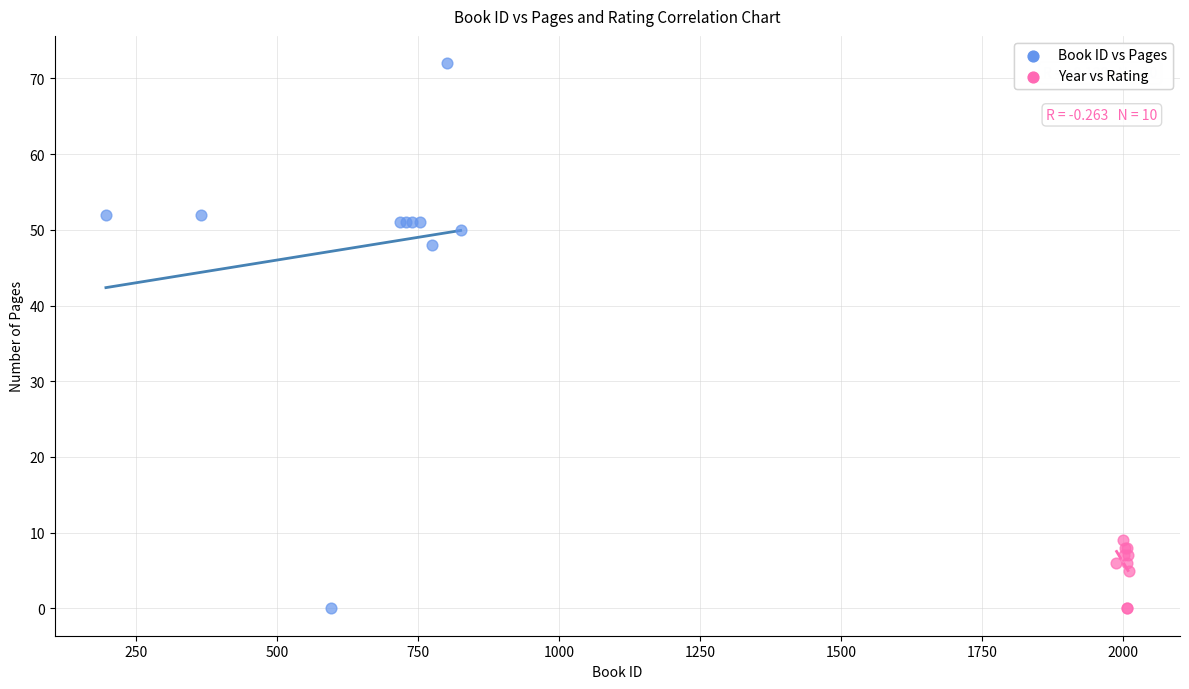

Which series reaches the maximum Y coordinate?

Book ID vs Pages